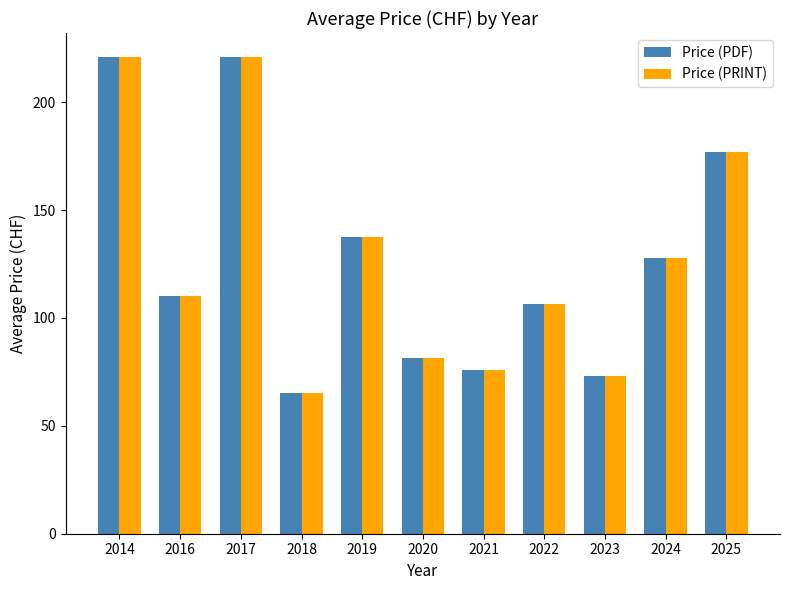

What is the average value of the Price (PRINT) series?

127.0